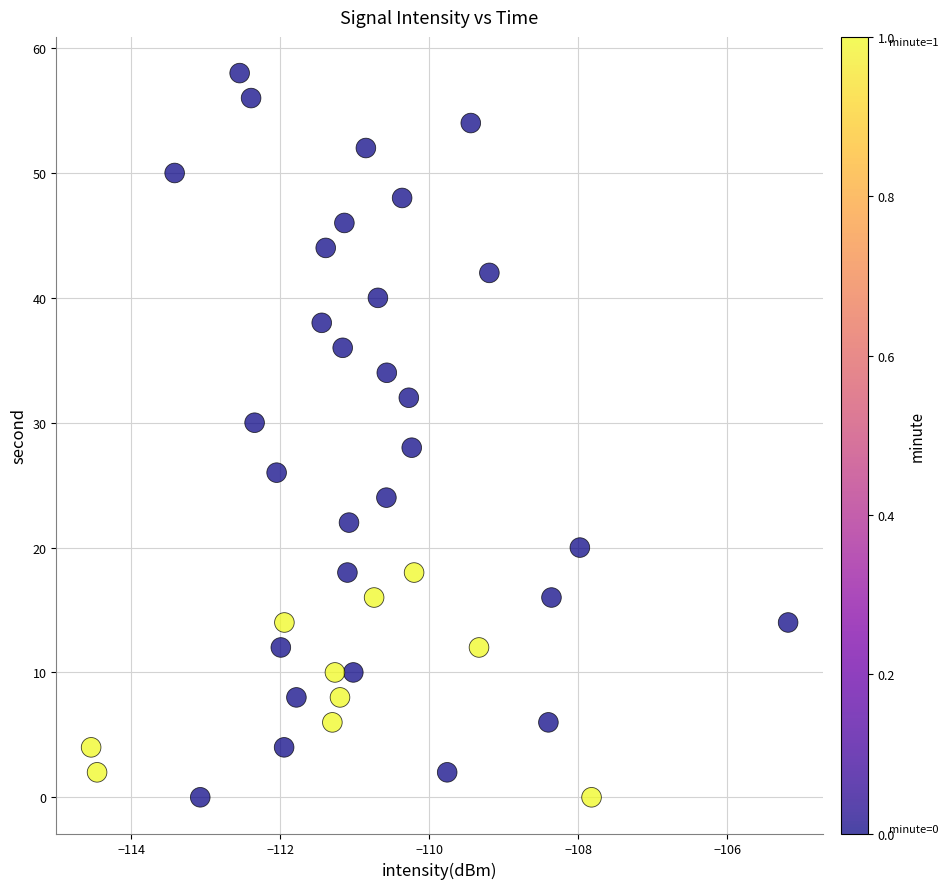

How many data points are displayed?

40